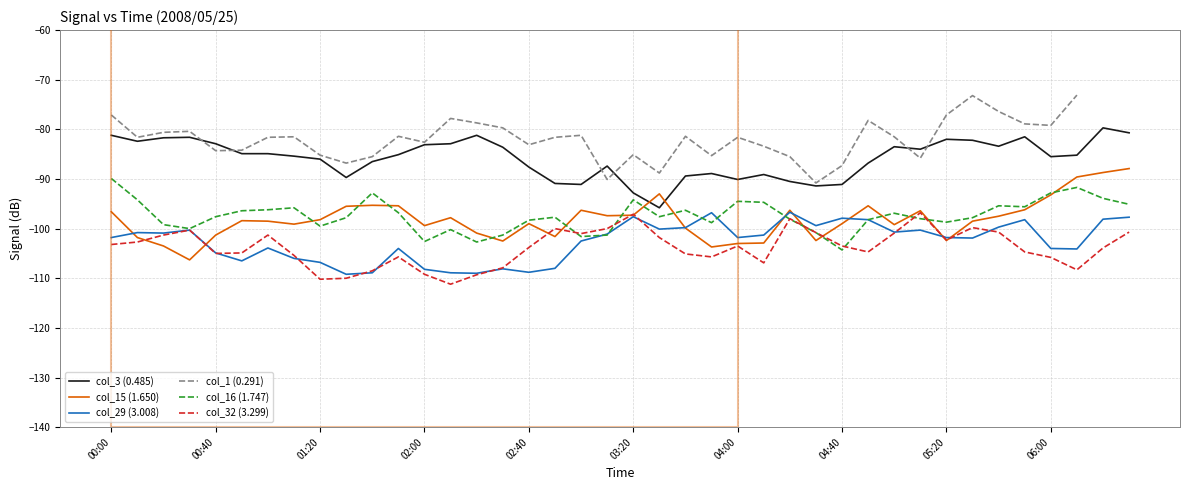

Which series has the widest spread of values?

col_1 (0.291)